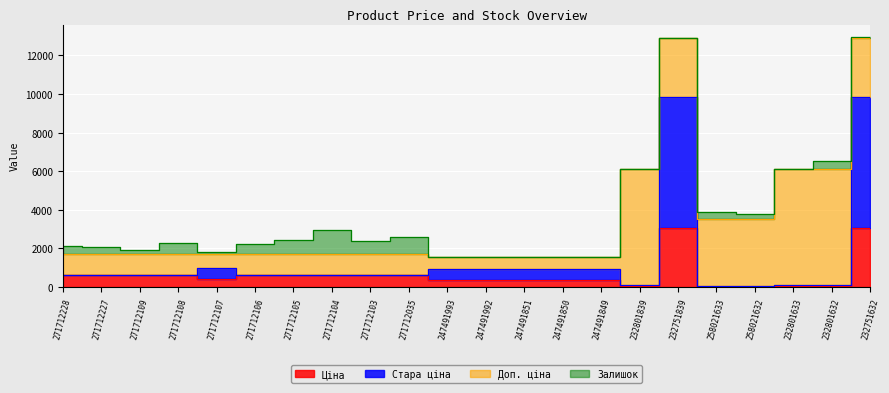

Read the Ціна value at 247491992.

342.1